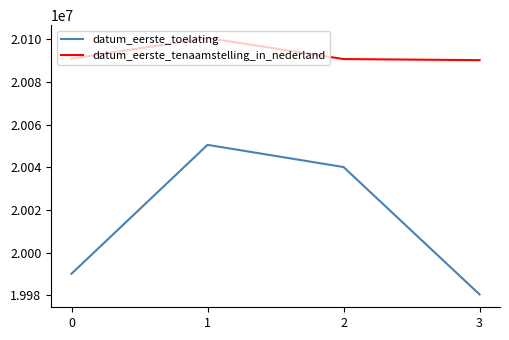

How many lines are shown in the chart?

2